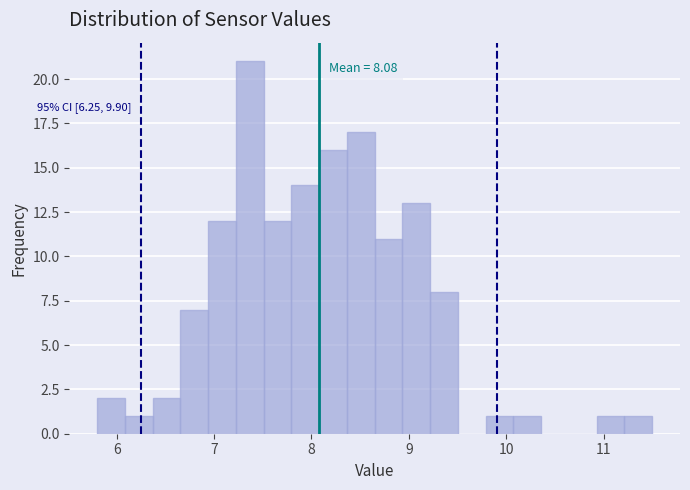

Read against the x-axis, roughly where is the centre of the tallest bar?

7.4